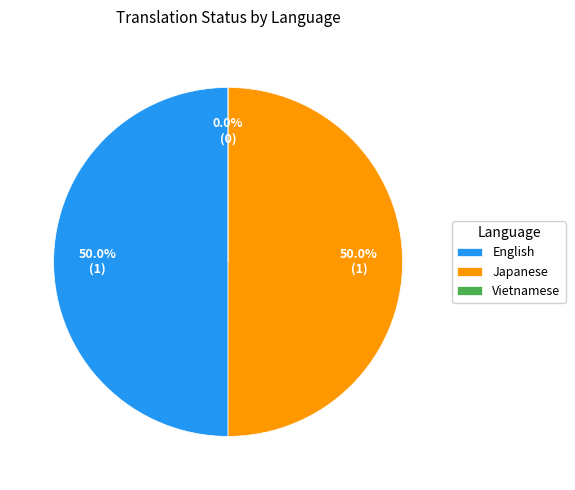

To the nearest percent, what is the average slice percentage?

33%